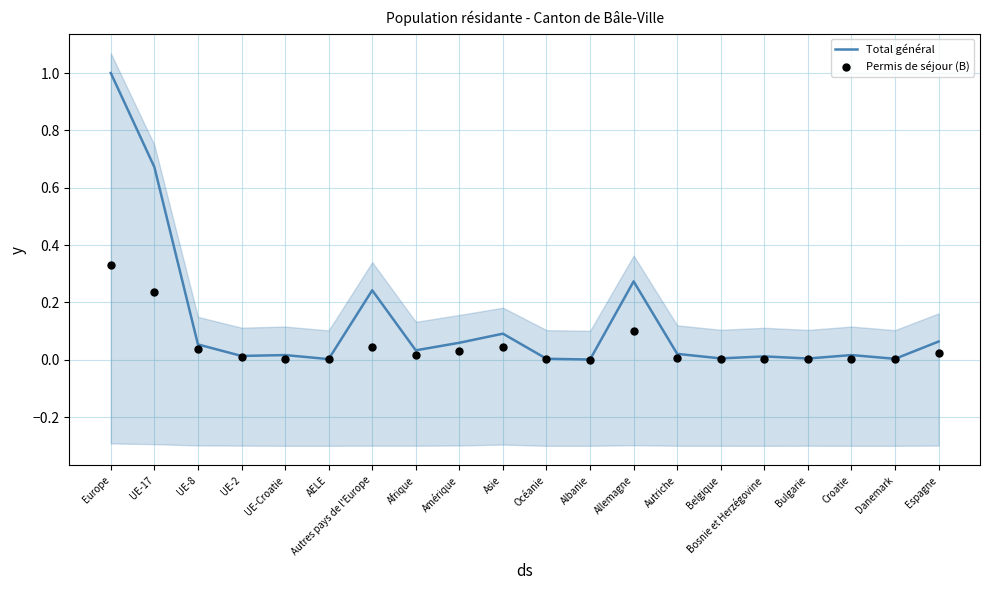

Which series has the largest Y range (max minus min)?

Total général